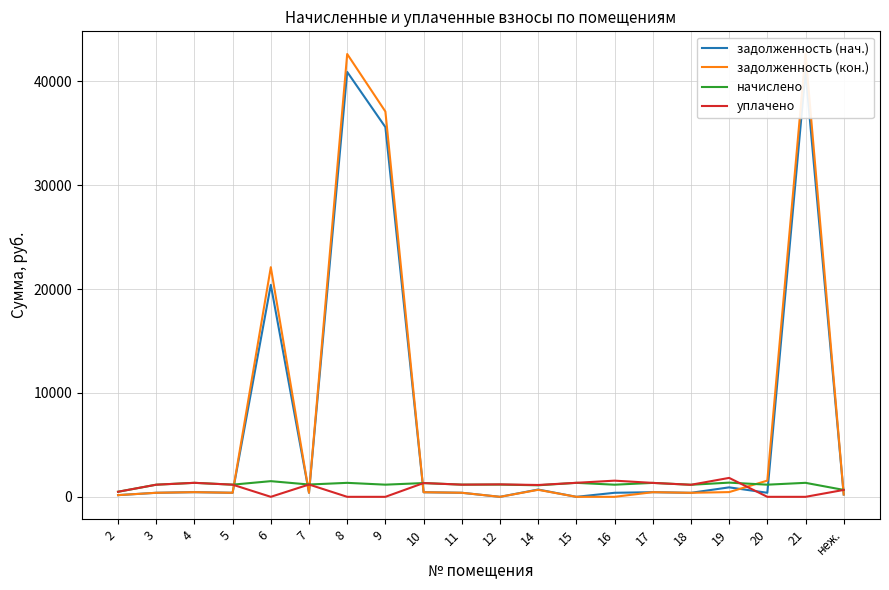

What position from the right is 5?

17